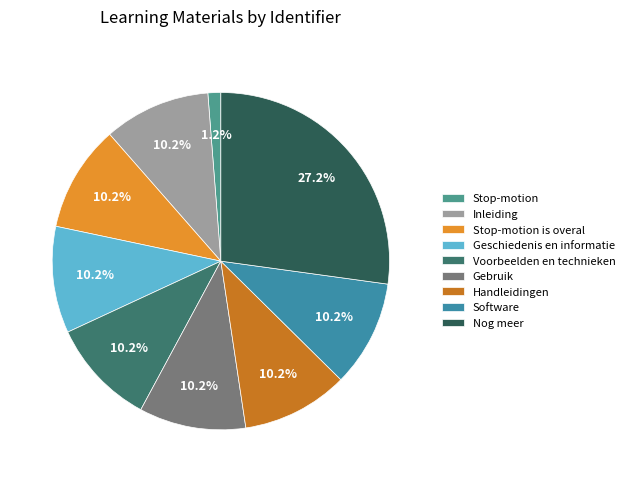

Is there any slice that represents more than half of the pie?

No